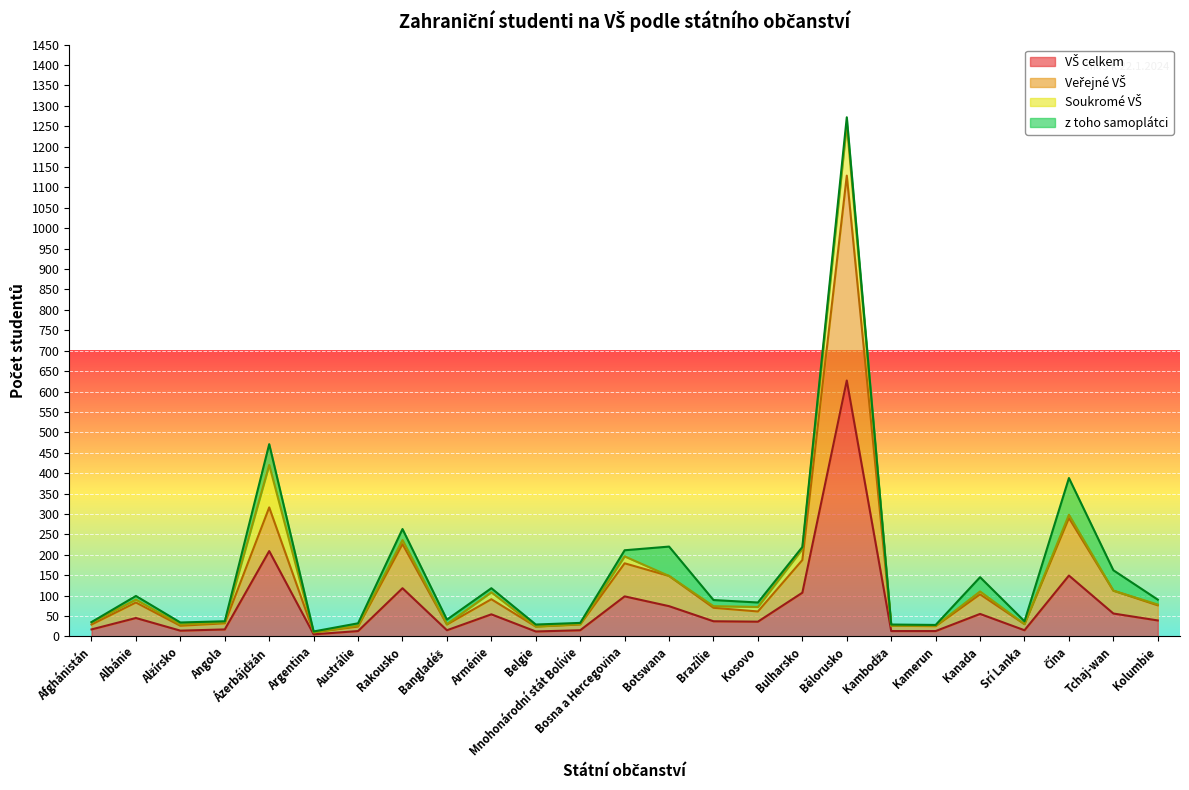

Which label corresponds to the largest value in the chart?

Bělorusko